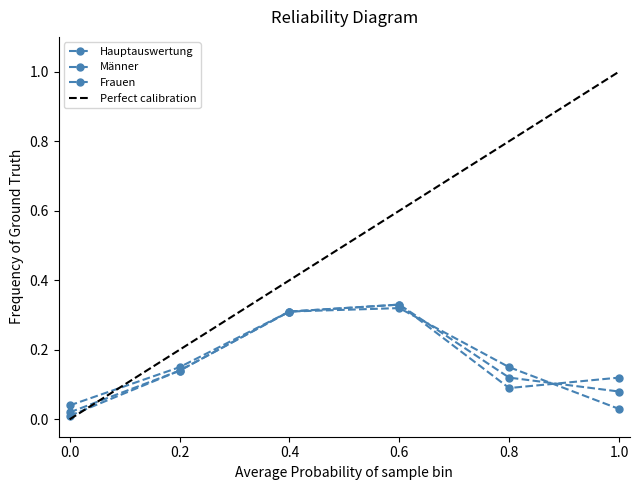

How many intersections are there between Männer and Hauptauswertung?

2